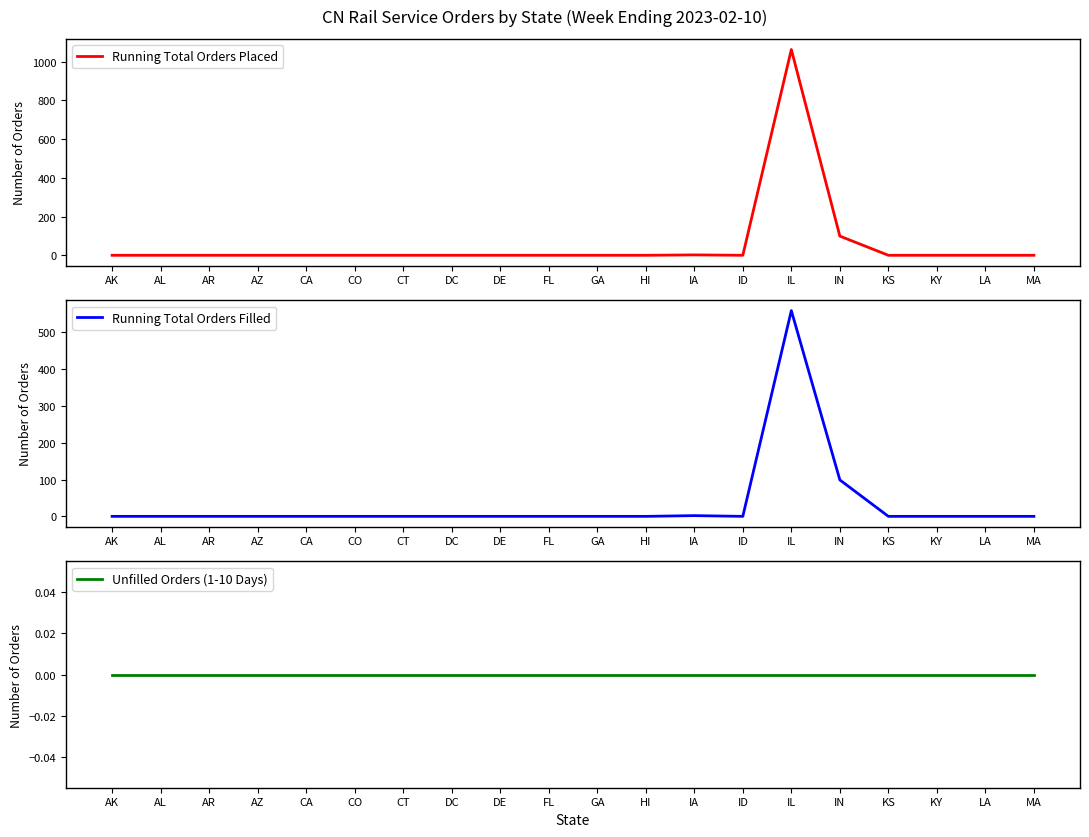

List the series in order of their overall mean, highest first.

Running Total Orders Placed, Running Total Orders Filled, Unfilled Orders (1-10 Days)